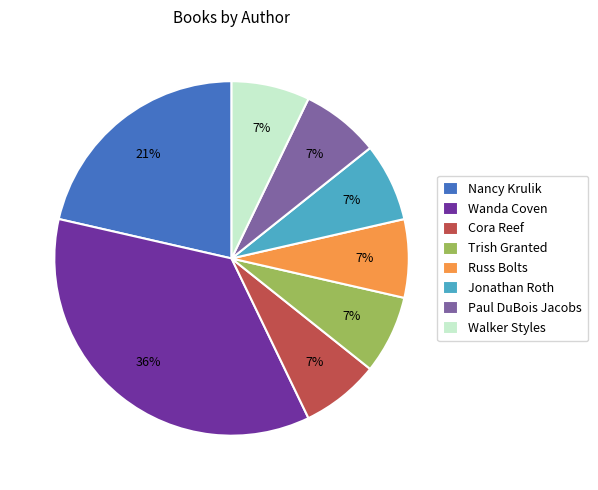

Combined, do Paul DuBois Jacobs and Jonathan Roth account for over 50%?

No